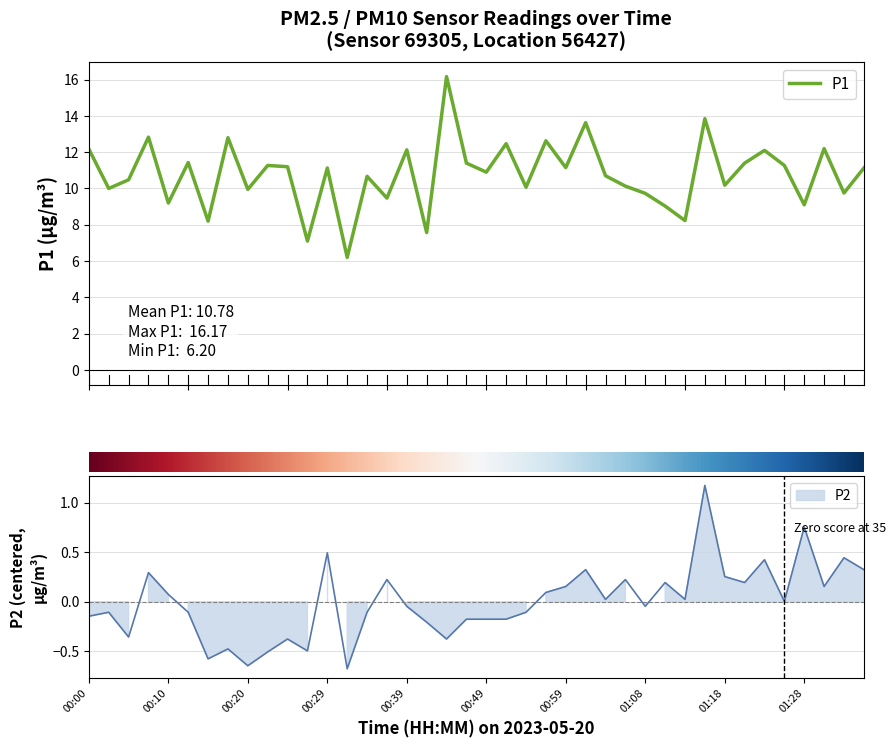

True or false: P1 and P2 cross at least once.

False